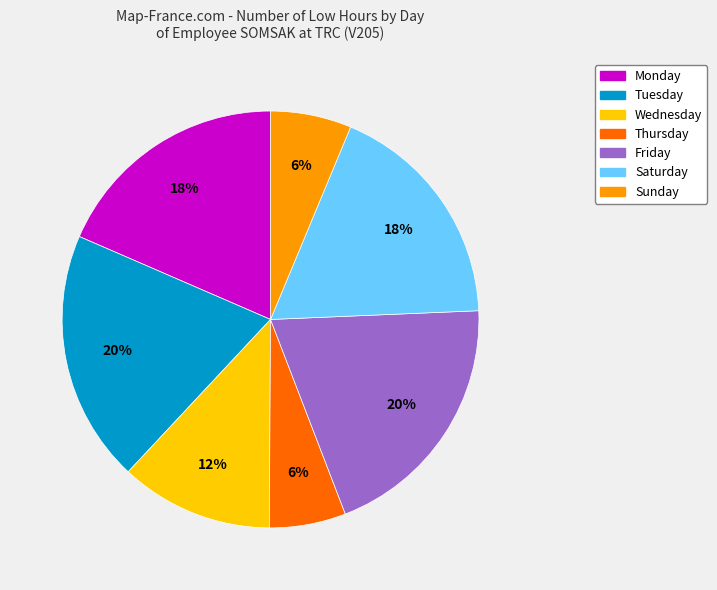

Does any single category account for the majority?

No